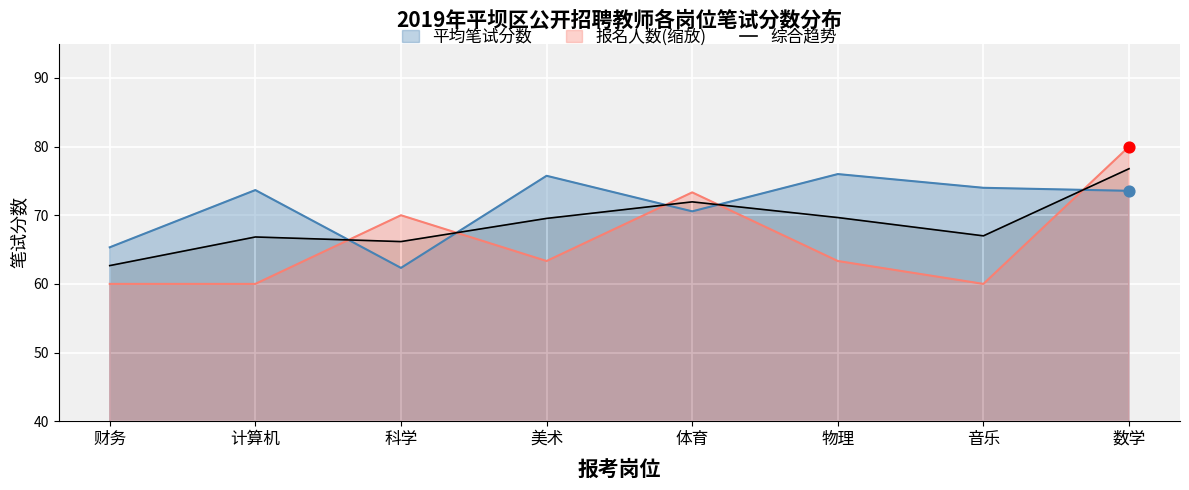

Which series has the largest range (max minus min)?

报名人数(缩放)